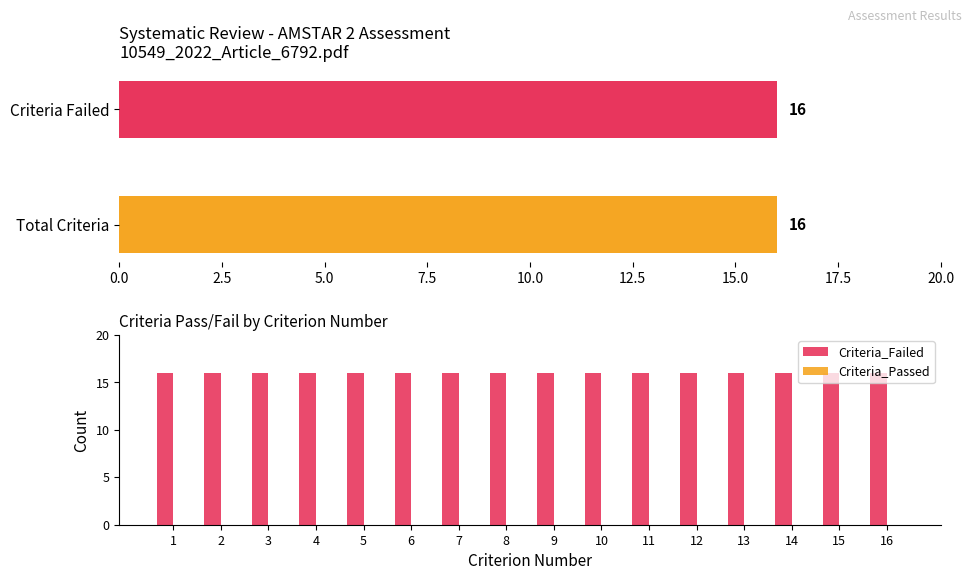

At which label is Total_Criteria closest to 16?

1